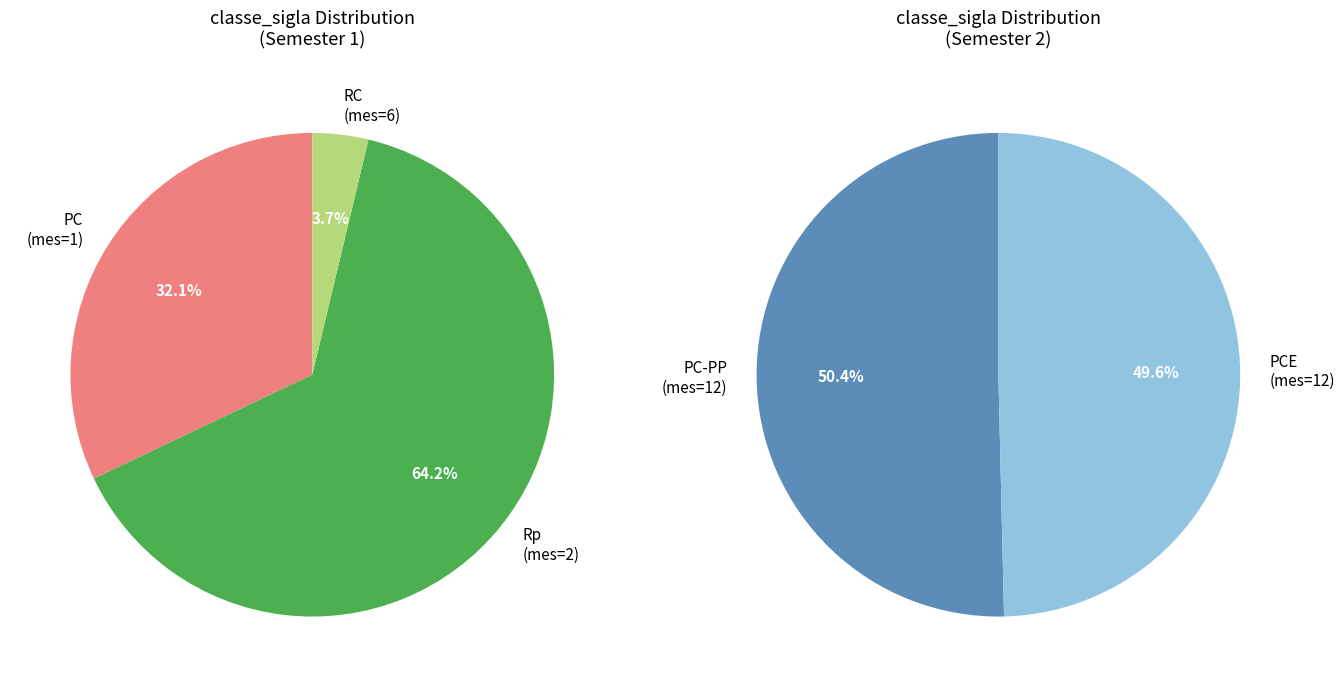

Which has a higher value, Rp (mes=2, #1) or PC (mes=1)?

Rp (mes=2, #1)